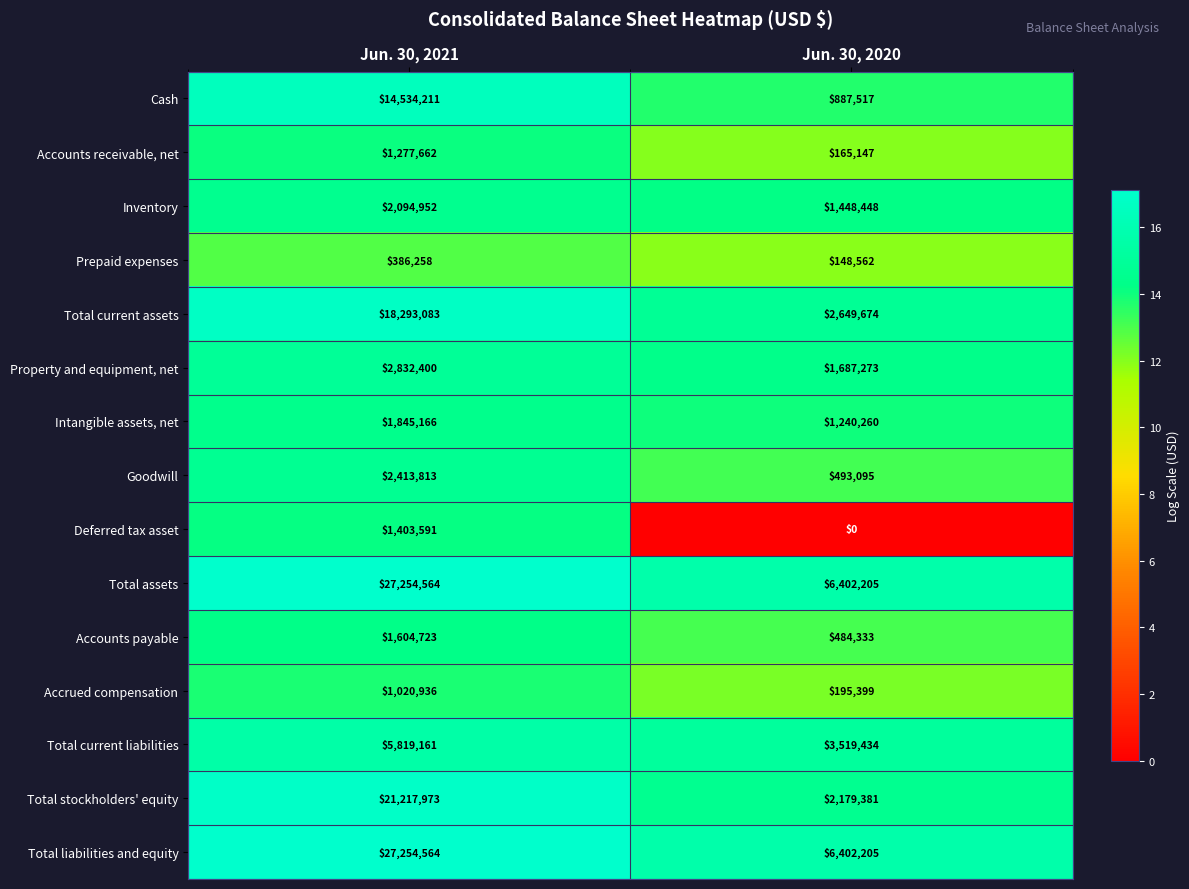

Rank the categories by Intangible assets, net value from lowest to highest.

Jun. 30, 2020, Jun. 30, 2021